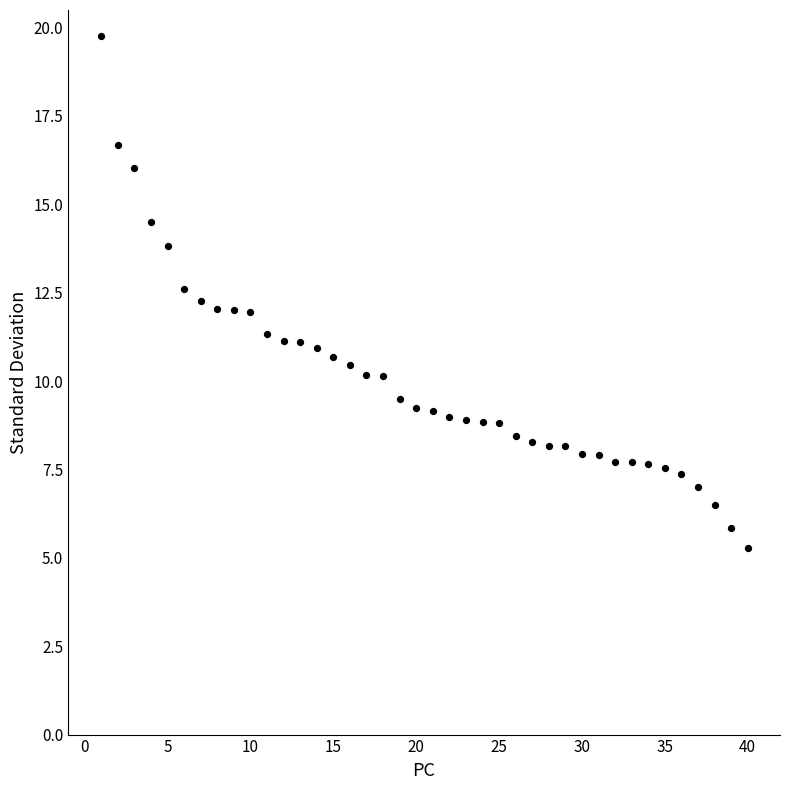

What is the range of Y values (max minus min)?

14.5